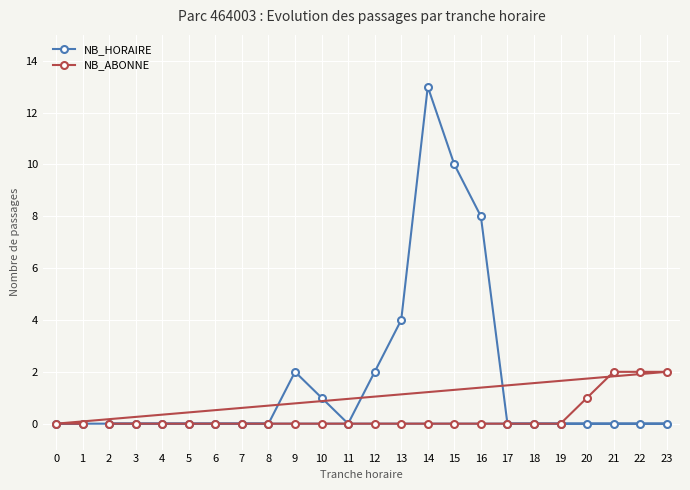

True or false: NB_HORAIRE and NB_ABONNE cross at least once.

False